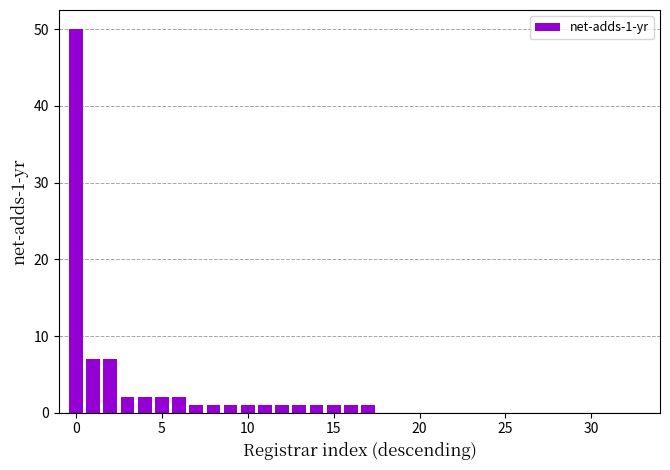

What is the sum of all values?

83